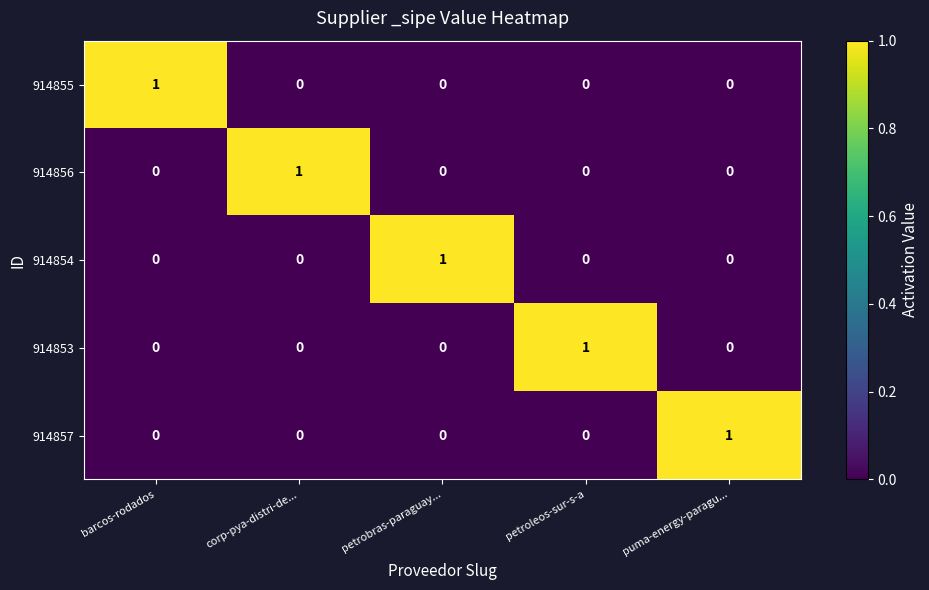

How many values in the 914856 series exceed 0?

1